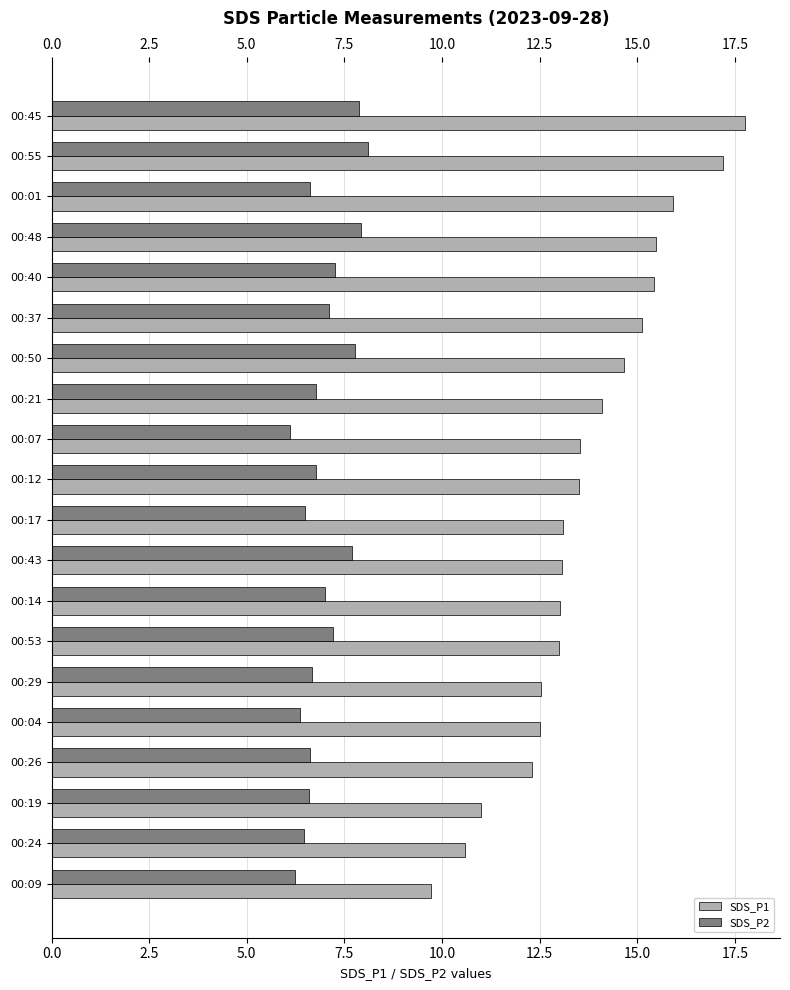

Is it true that SDS_P1 equals 15.8 at 00:24?

False